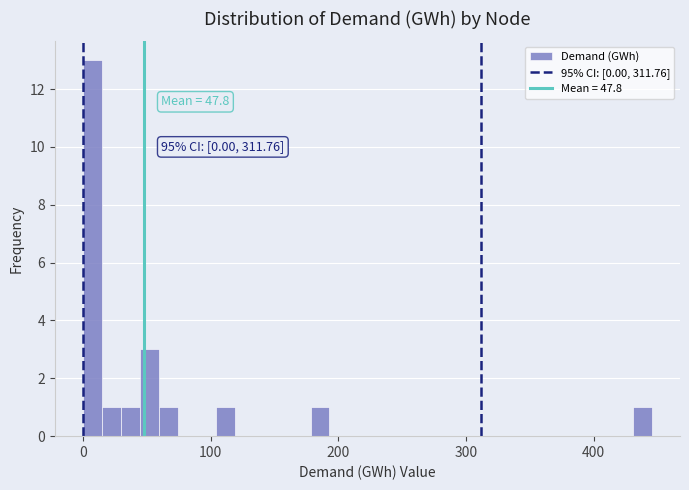

Read against the x-axis, roughly where is the centre of the tallest bar?

10